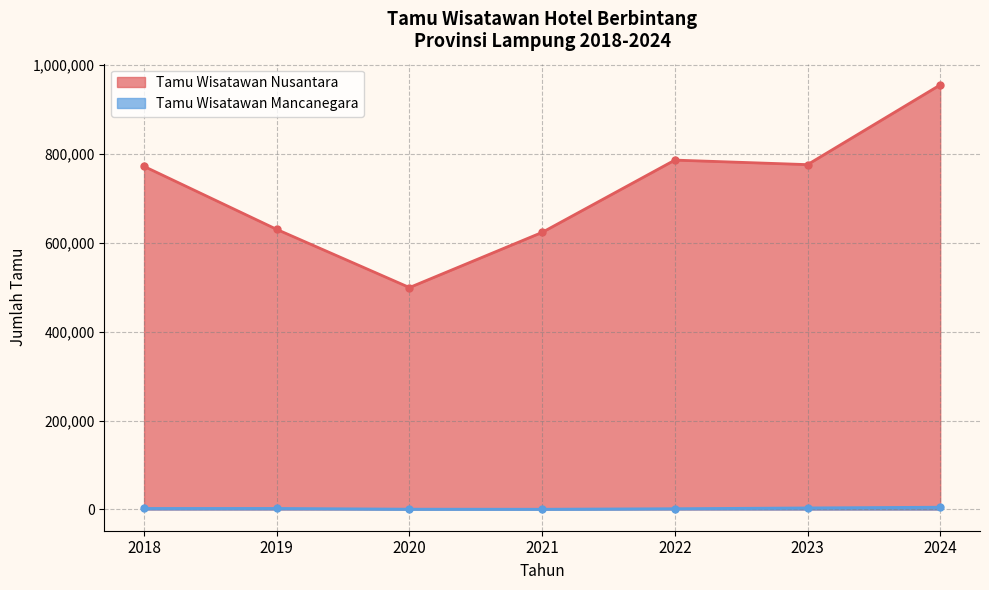

List the series in order of their peak value, lowest first.

Tamu Wisatawan Mancanegara, Tamu Wisatawan Nusantara